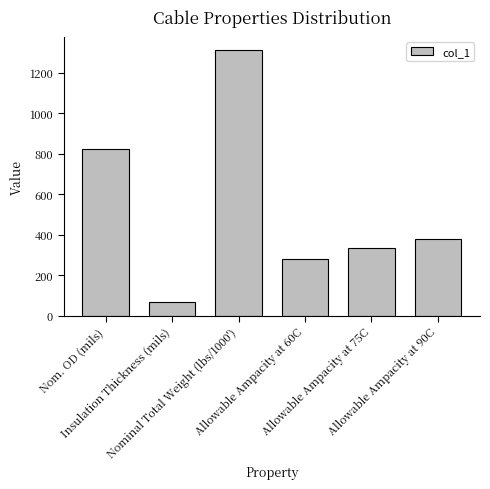

Which has a higher value, Allowable Ampacity at 90C or Nominal Total Weight (lbs/1000')?

Nominal Total Weight (lbs/1000')